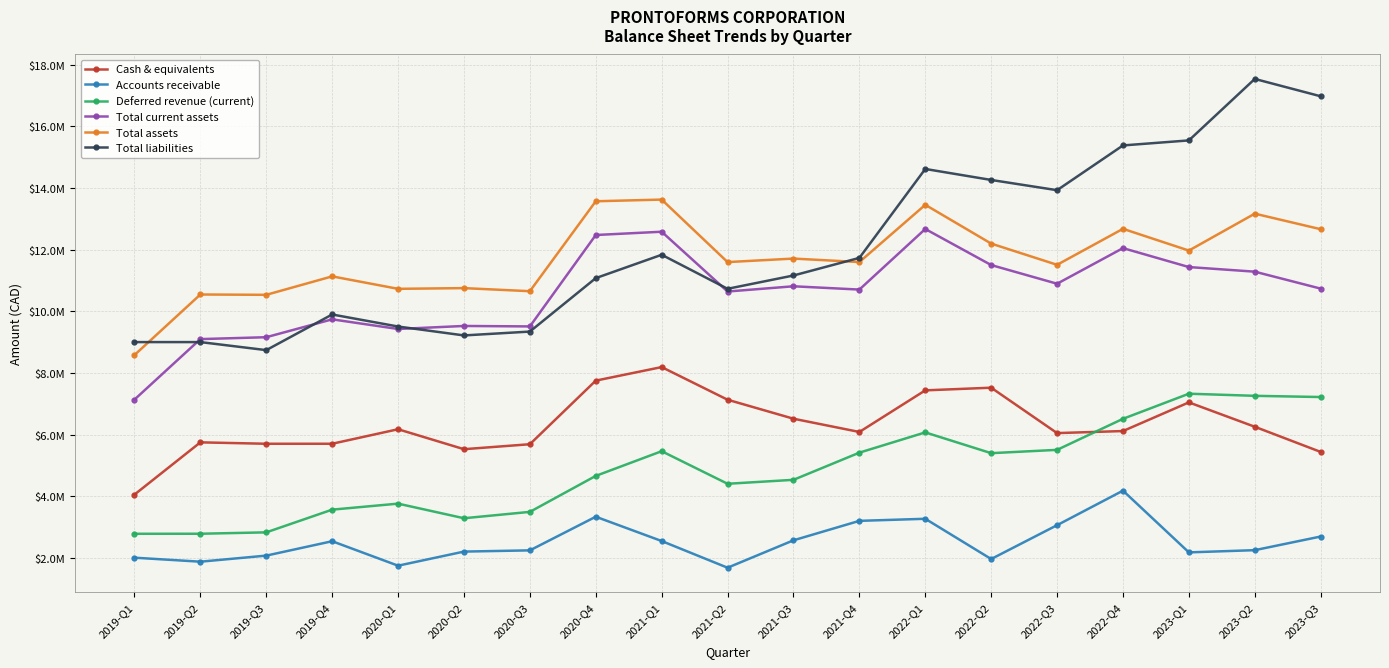

What are all the series names shown in the legend?

Cash & equivalents, Accounts receivable, Deferred revenue (current), Total current assets, Total assets, Total liabilities